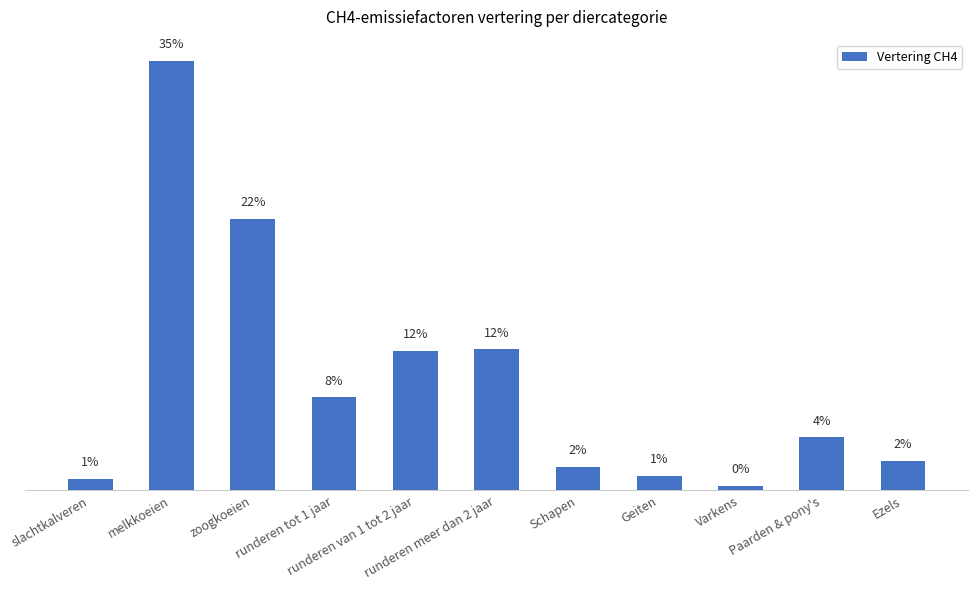

Approximately how many times larger is the value at runderen meer dan 2 jaar compared to Ezels?

4.8